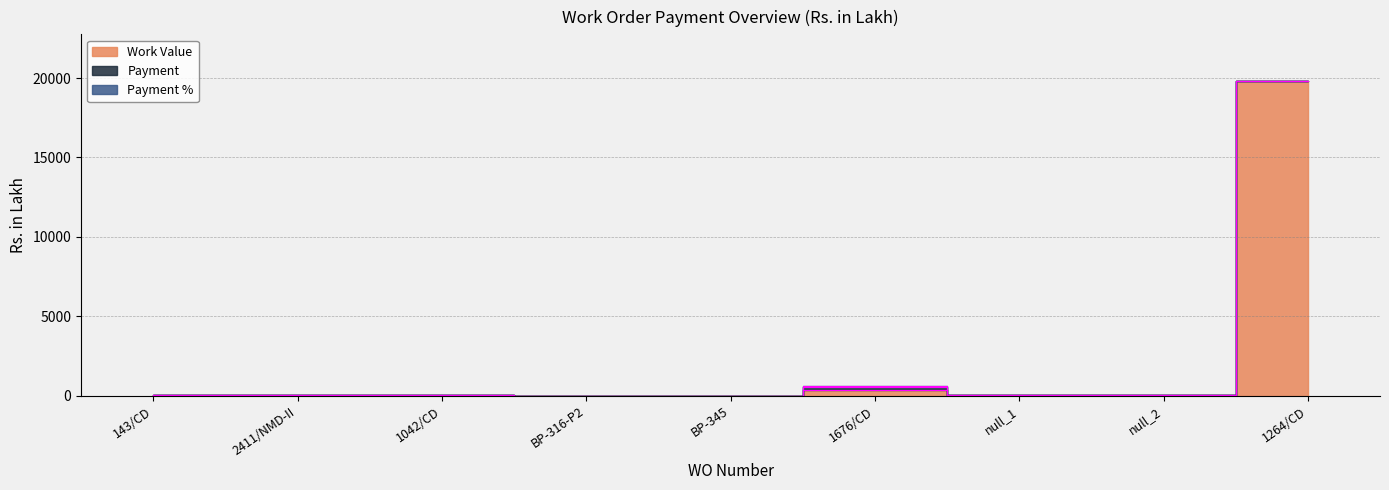

At which label is Payment closest to 85?

143/CD